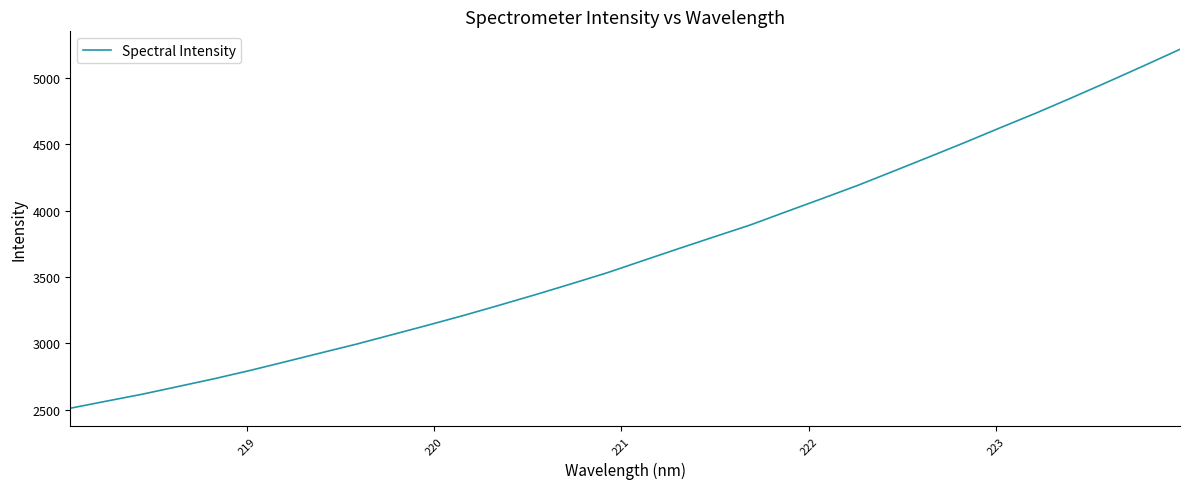

How many values are below 3624?

16